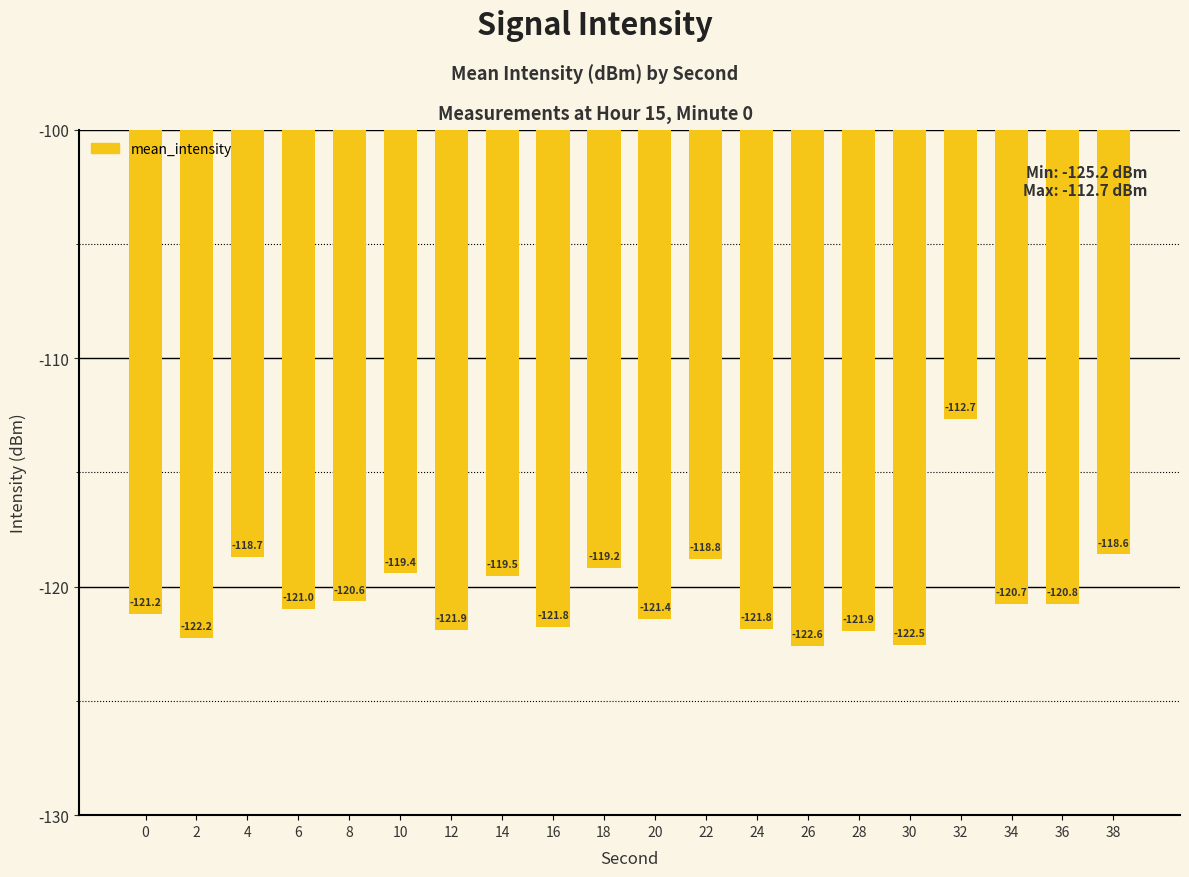

Read the value at 24.

-121.8